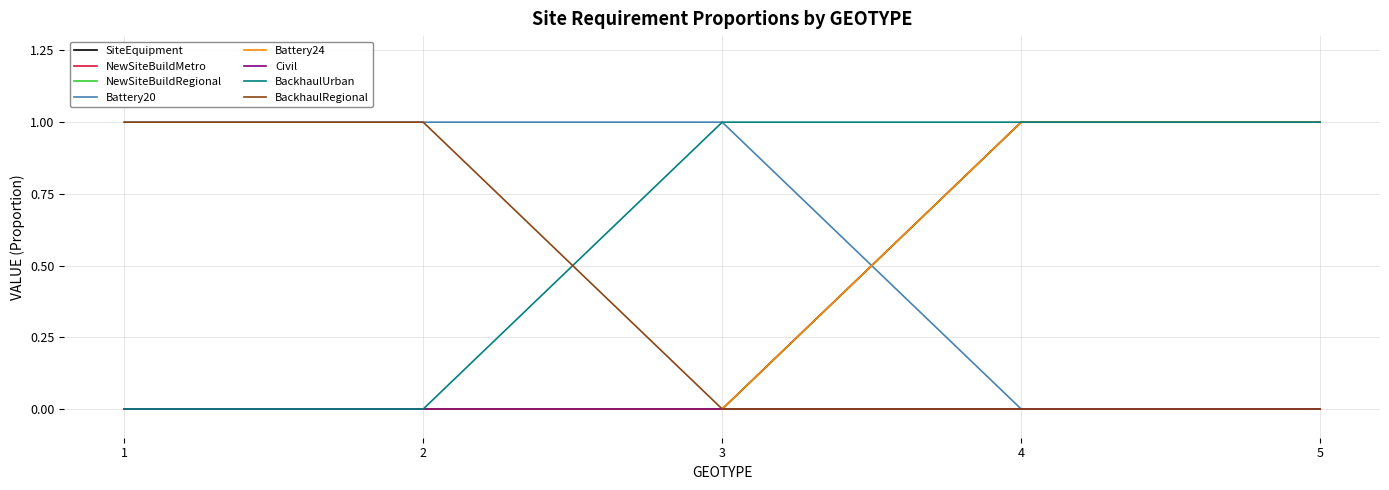

True or false: Battery24 has a value of 1 at 4.

True